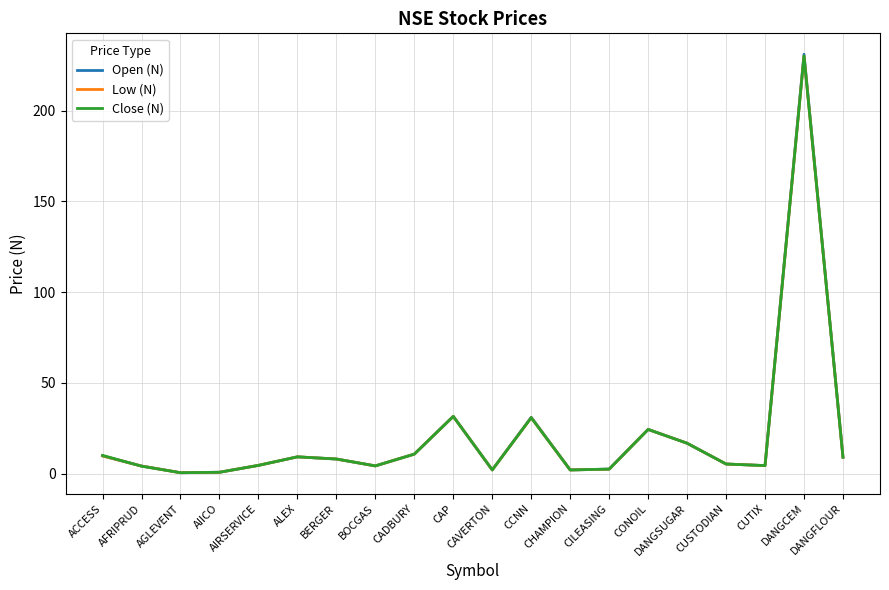

True or false: Open (N) has more than 1 points higher than both neighbors.

True